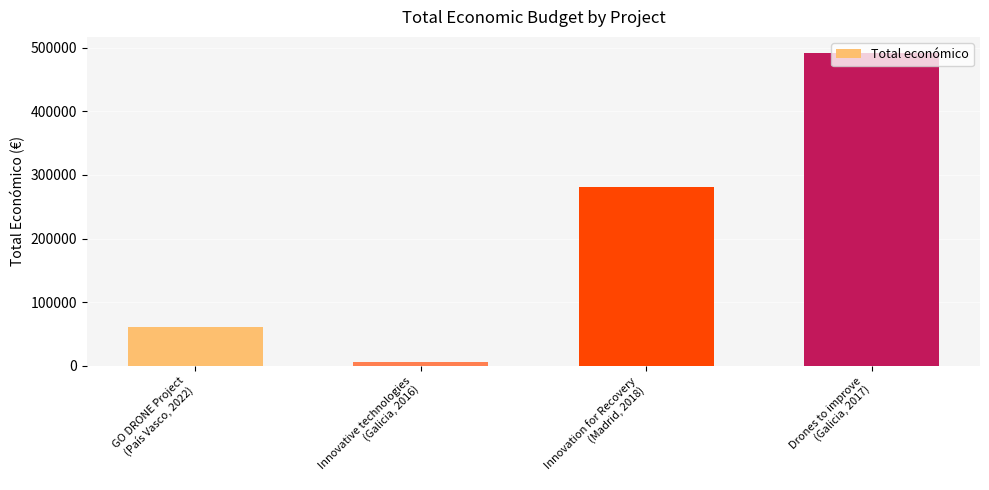

Reading left to right, extract all data points from this chart.

GO DRONE Project
(País Vasco, 2022)=60870	Innovative technologies
(Galicia, 2016)=6000	Innovation for Recovery
(Madrid, 2018)=280962	Drones to improve
(Galicia, 2017)=492343